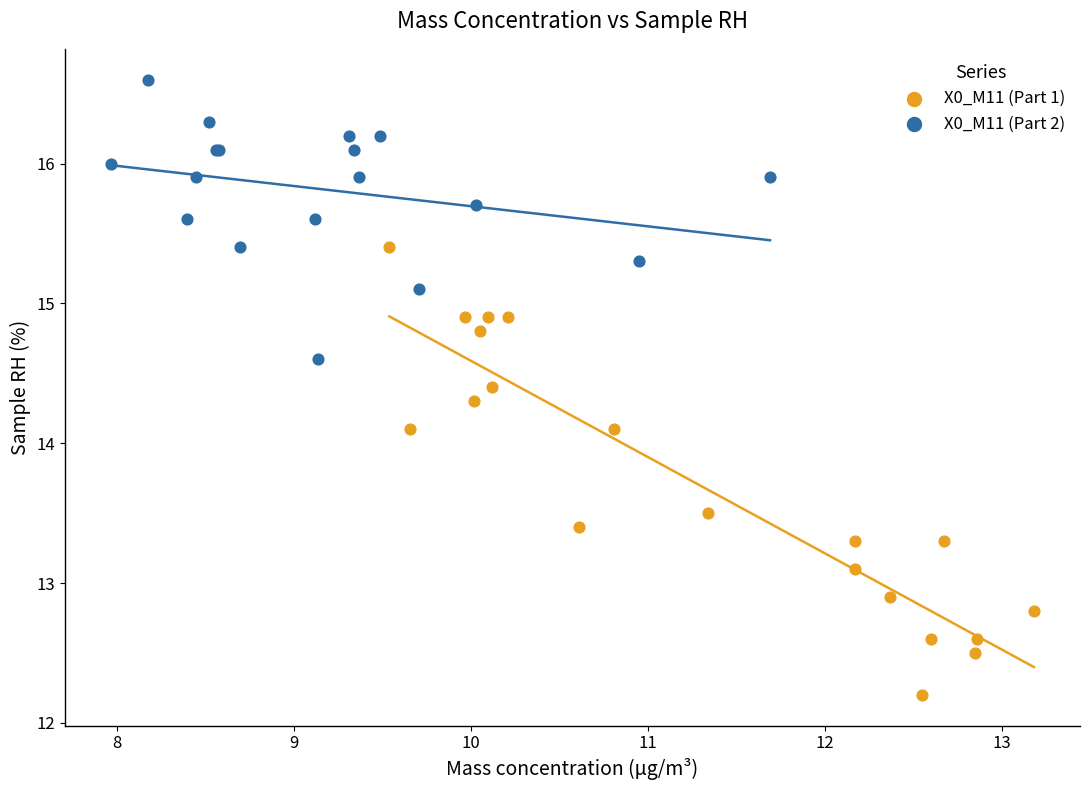

Which series contains the highest Y value?

X0_M11 (Part 2)